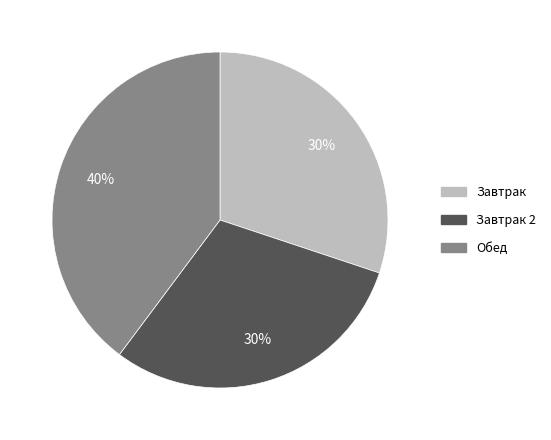

Is there a majority slice in this chart?

No